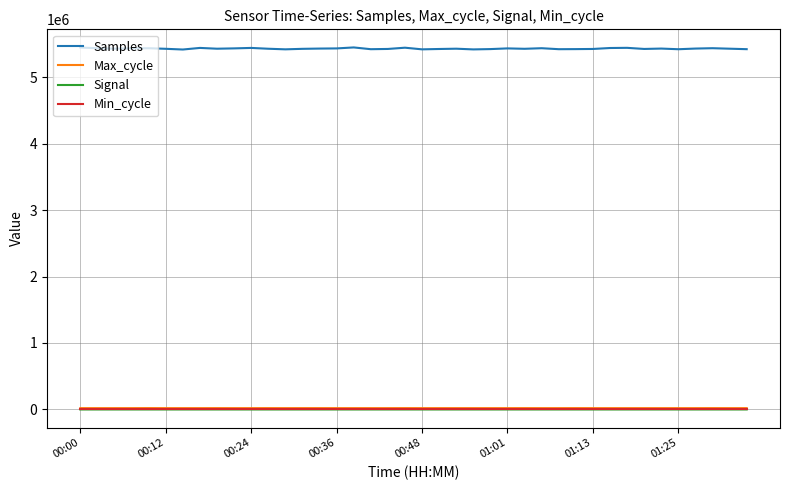

True or false: Max_cycle and Samples intersect in this chart.

False